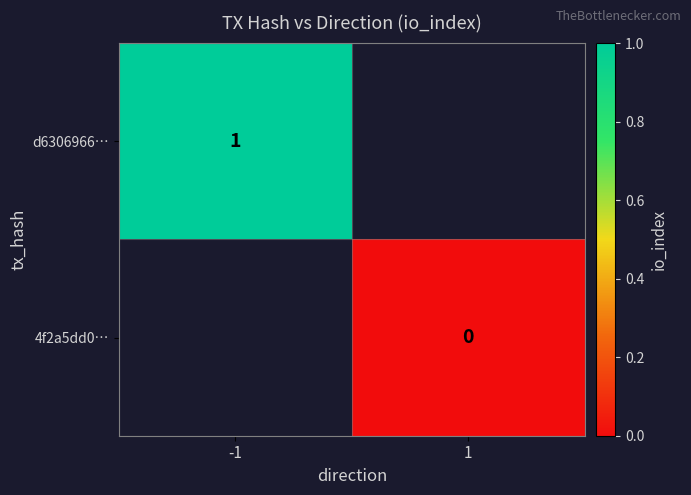

What is the greatest value displayed?

1.0